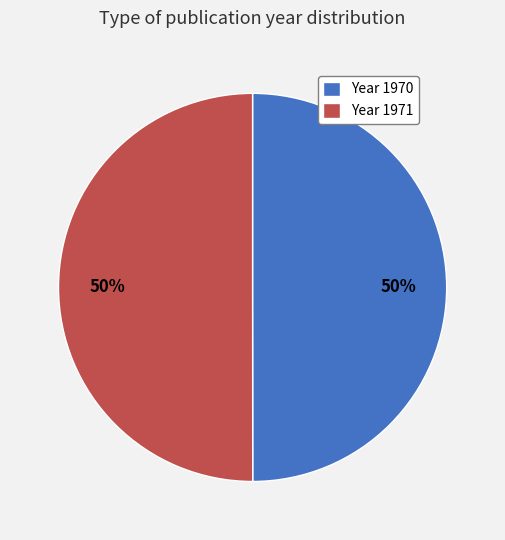

How many slices are in this pie chart?

2